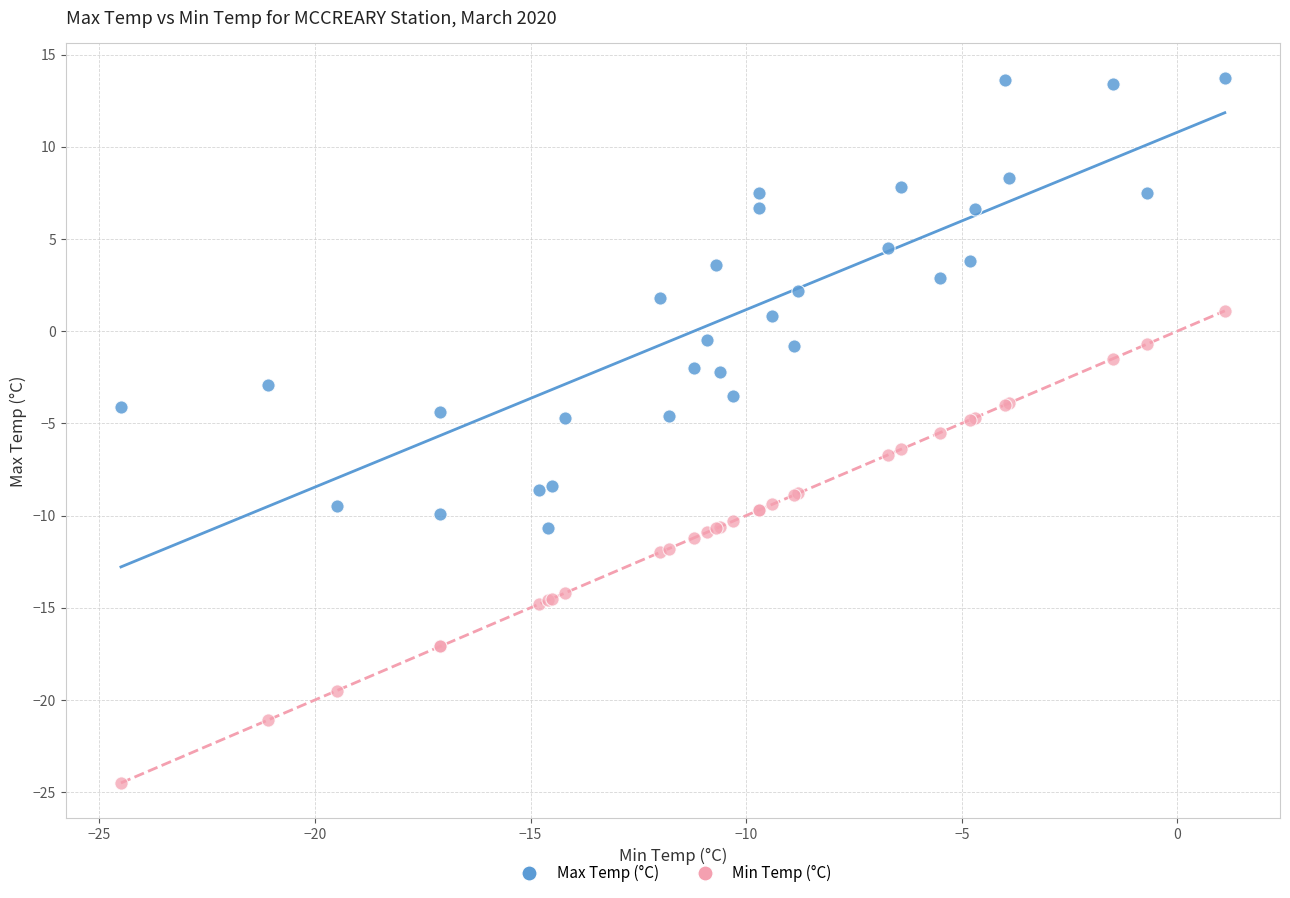

Which series reaches the maximum Y coordinate?

Max Temp (°C)